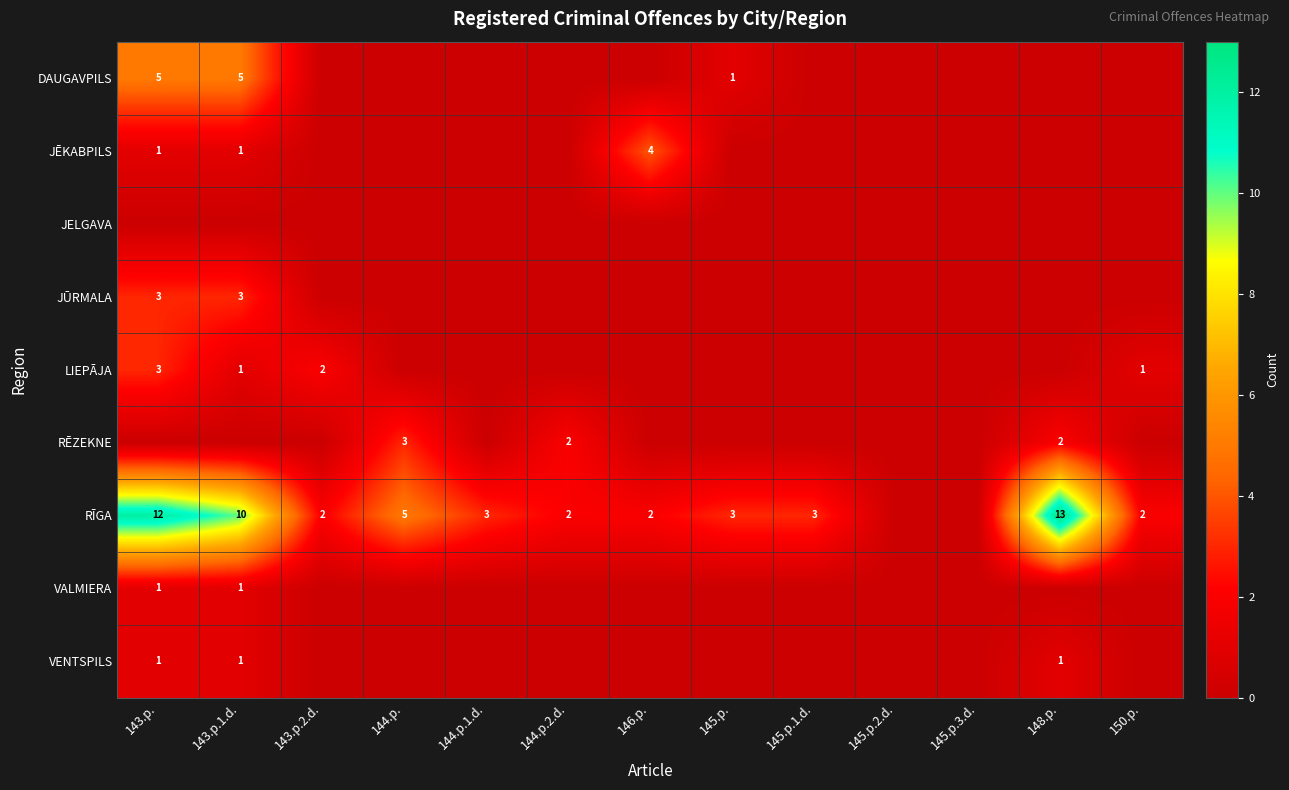

Which category has the lowest value across all series?

143.p.2.d.